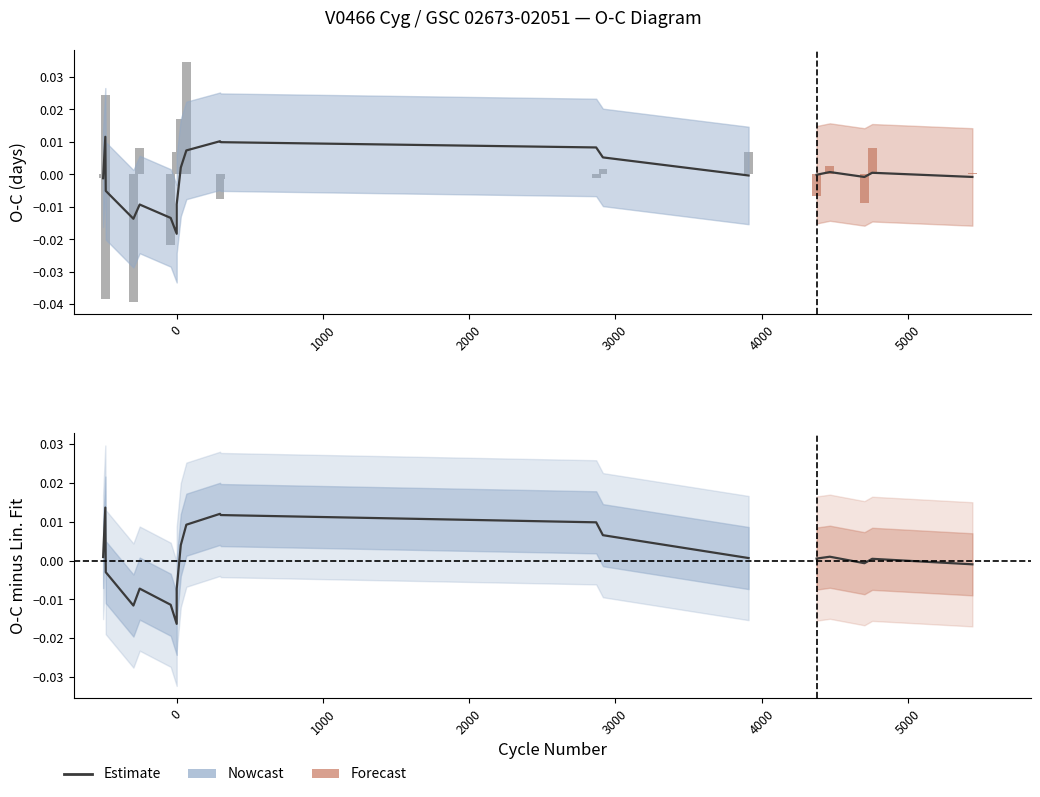

What position from the left is 0?

2